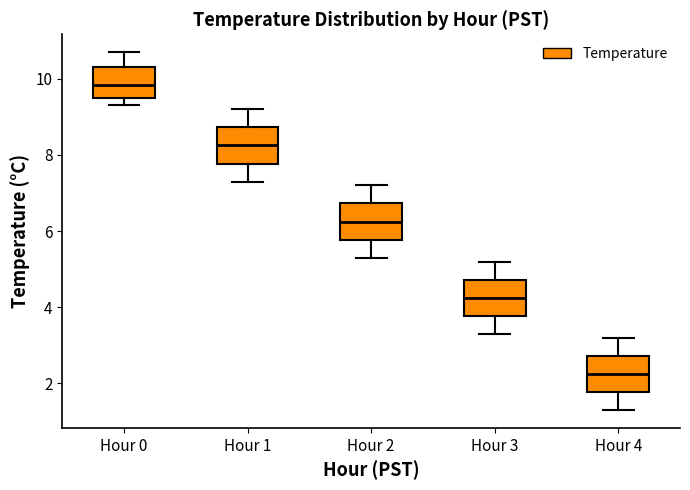

Reading left to right, transcribe this box plot: for each box, give where its median line is, the range the box spans, and where its two whiskers end, as read against the y-axis. The values are not printed on the chart, so give them approximately, as read against the axis.

Hour 0: median 9.8, box 9.6 to 10.4, whiskers 9.4 to 10.8
Hour 1: median 8.2, box 7.8 to 8.8, whiskers 7.4 to 9.2
Hour 2: median 6.2, box 5.8 to 6.8, whiskers 5.4 to 7.2
Hour 3: median 4.2, box 3.8 to 4.8, whiskers 3.4 to 5.2
Hour 4: median 2.2, box 1.8 to 2.8, whiskers 1.4 to 3.2